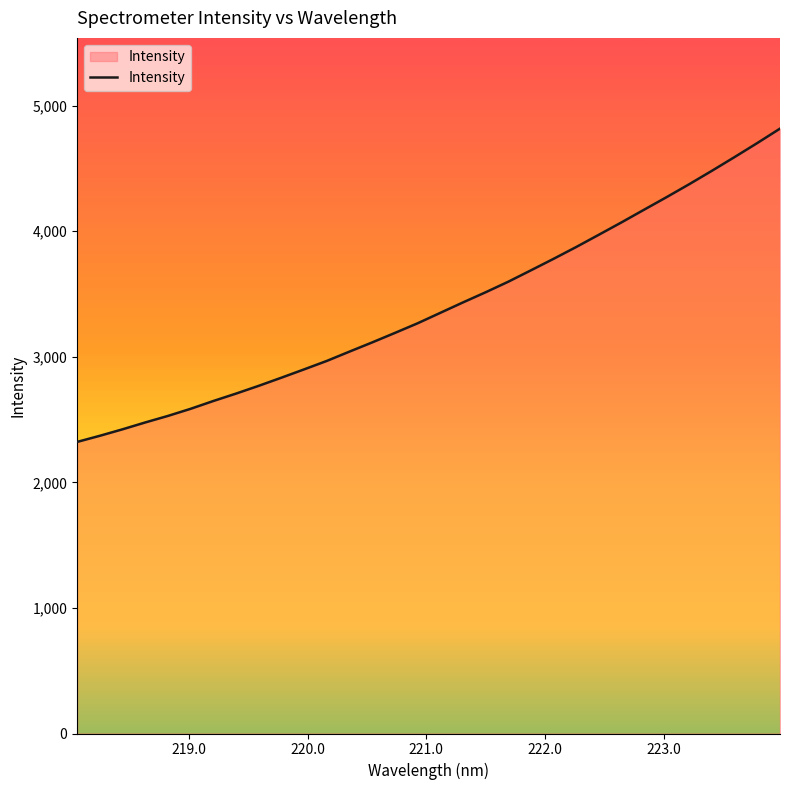

Reading right to left, what are all the values shown in this chart?

4817.0	4702.4	4591.0	4481.8	4375.2	4272.0	4171.2	4070.1	3971.6	3873.9	3779.7	3688.0	3597.3	3513.2	3432.3	3349.3	3266.2	3189.6	3114.2	3041.1	2966.9	2899.6	2833.5	2768.7	2706.8	2647.8	2585.7	2529.1	2477.0	2422.5	2370.9	2322.1